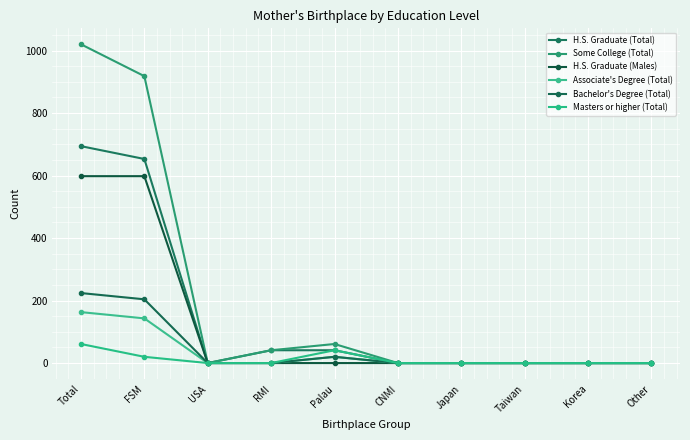

The H.S. Graduate (Males) series shows 252 at USA. True or false?

False